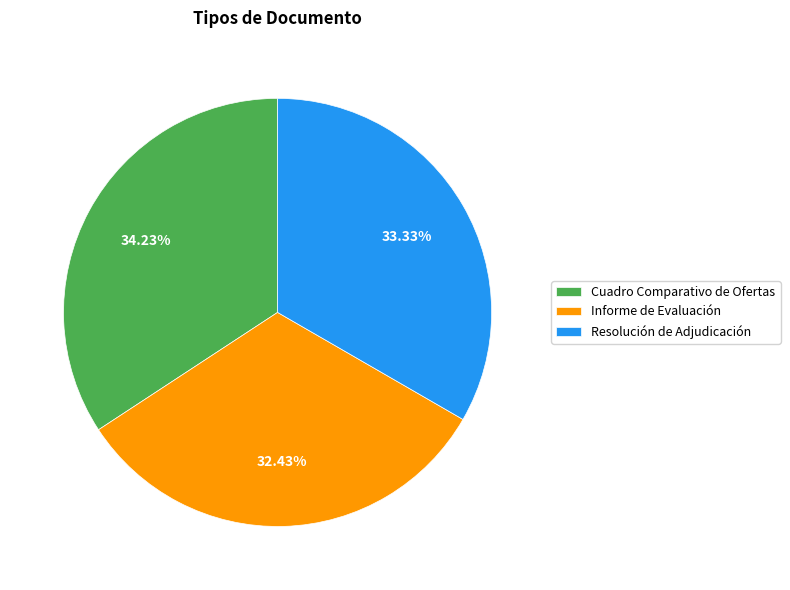

Count the number of slices in the pie.

3